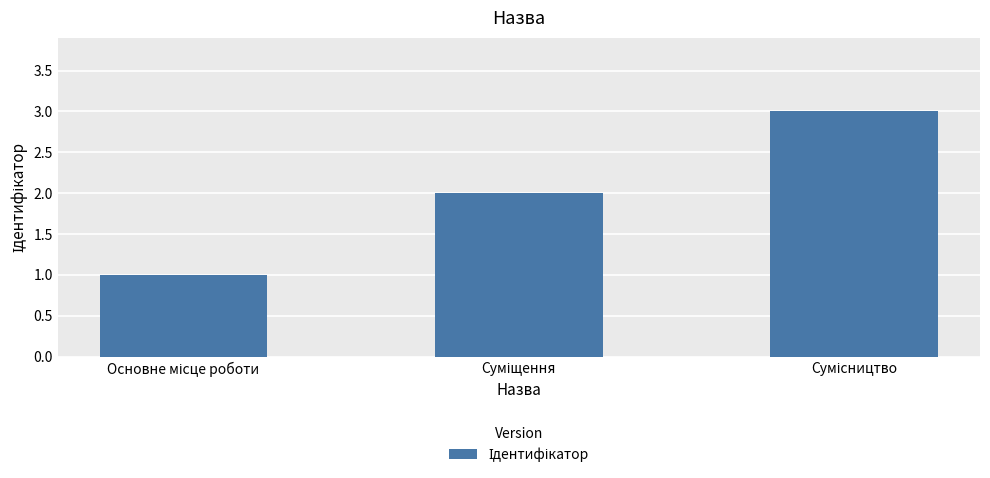

What is the greatest value displayed?

3